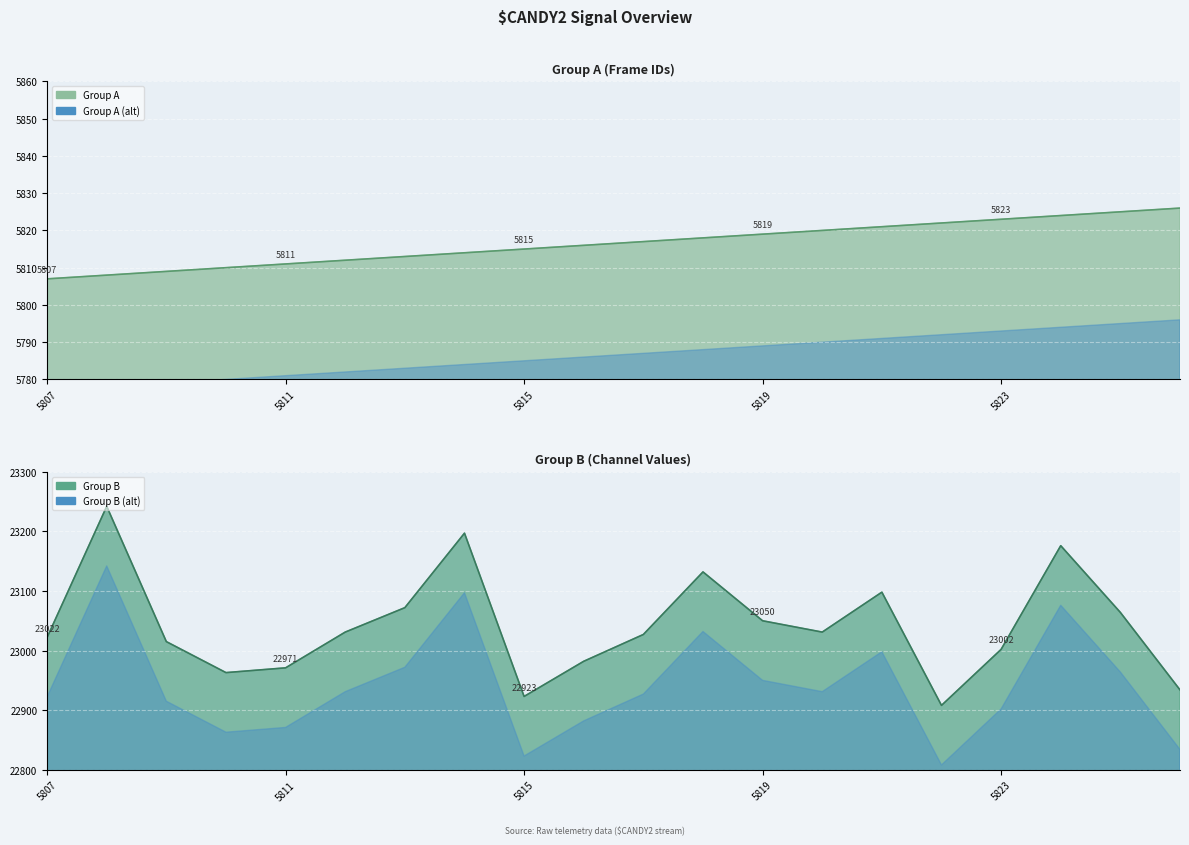

Which series has the largest total across all categories?

Group B